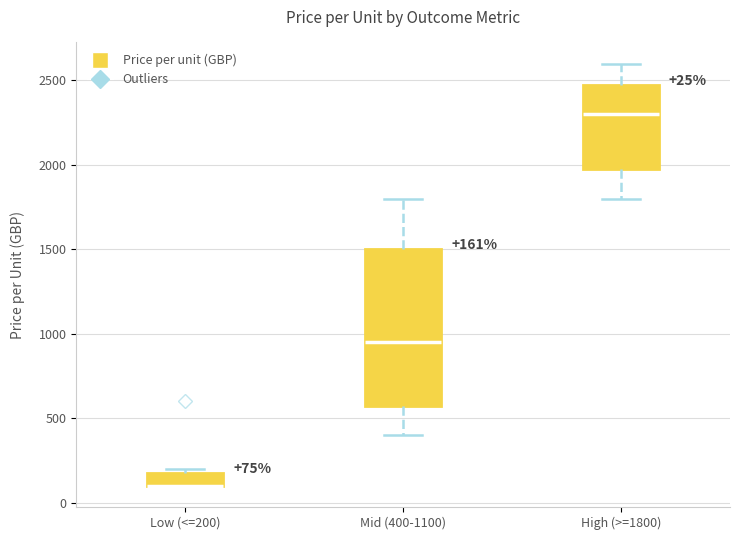

Which box is the tallest, from its lower edge to its upper edge?

Mid (400-1100)